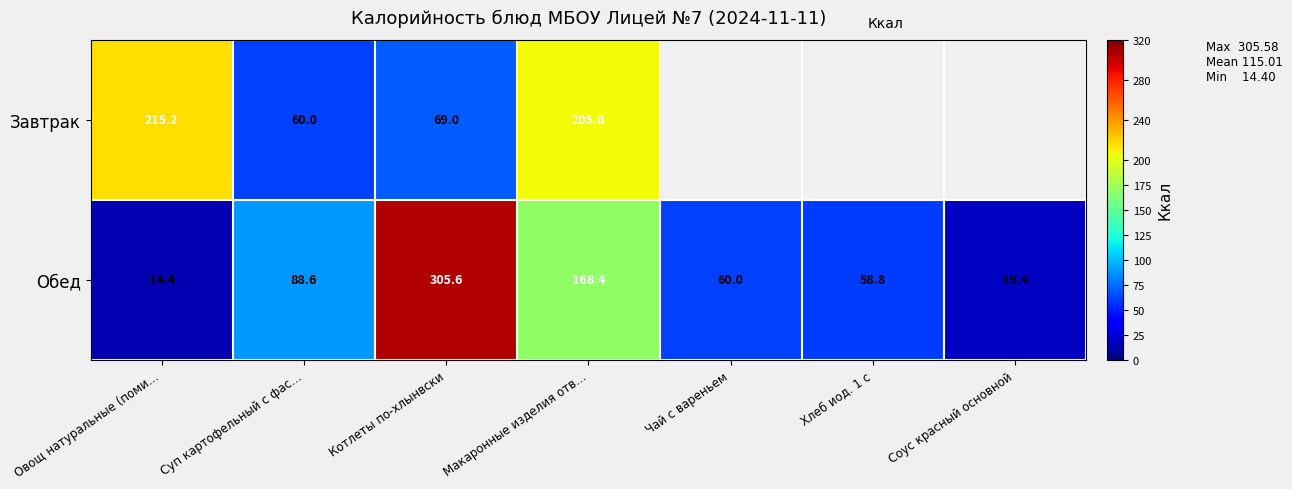

At Суп картофельный с фас…, list the series in order from largest to smallest.

Обед, Завтрак